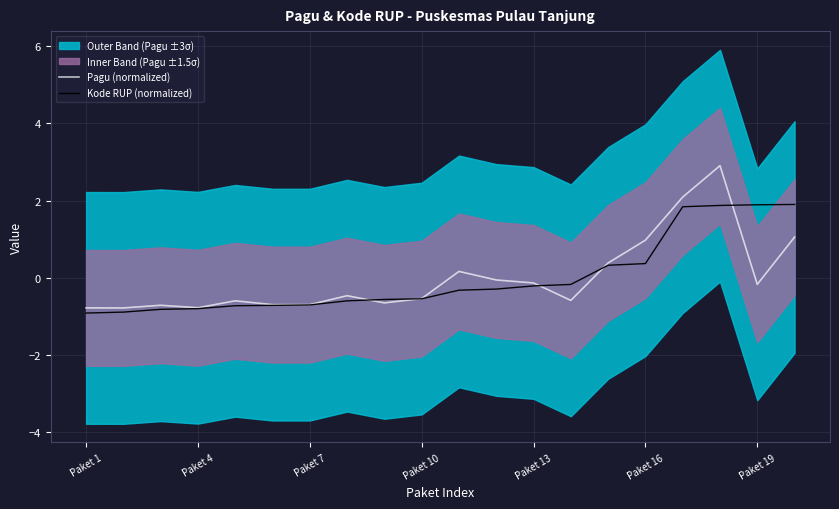

What is the highest value of the Pagu (normalized) series?

2.9